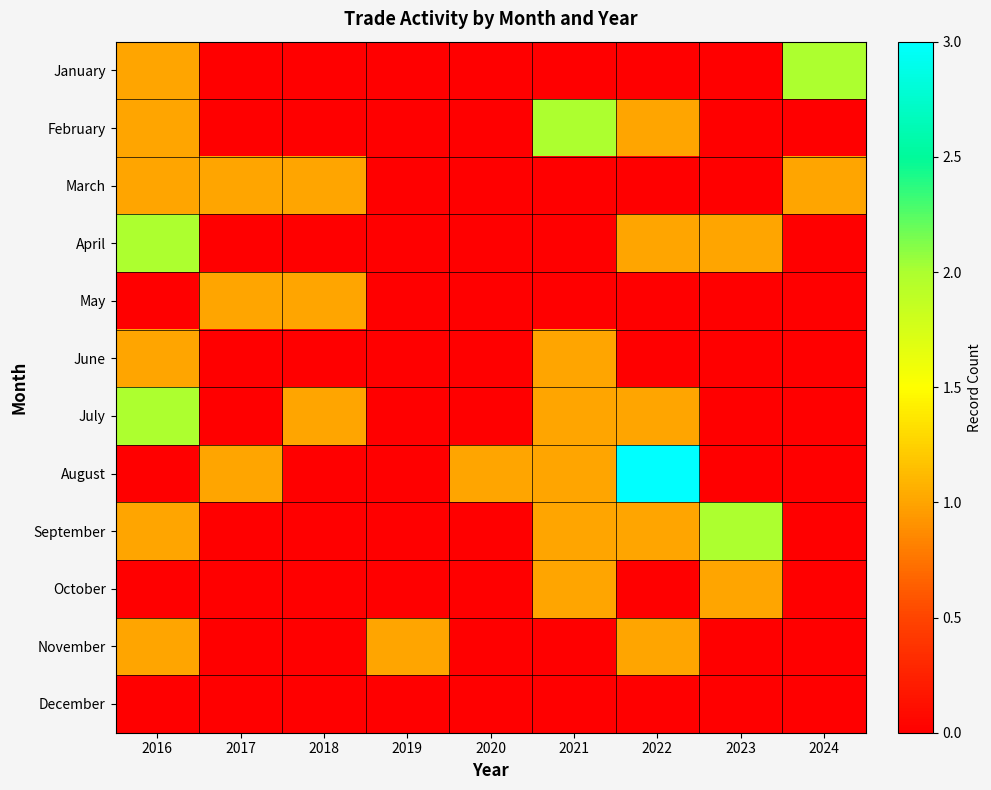

At which category does the chart reach its peak across all series?

2022